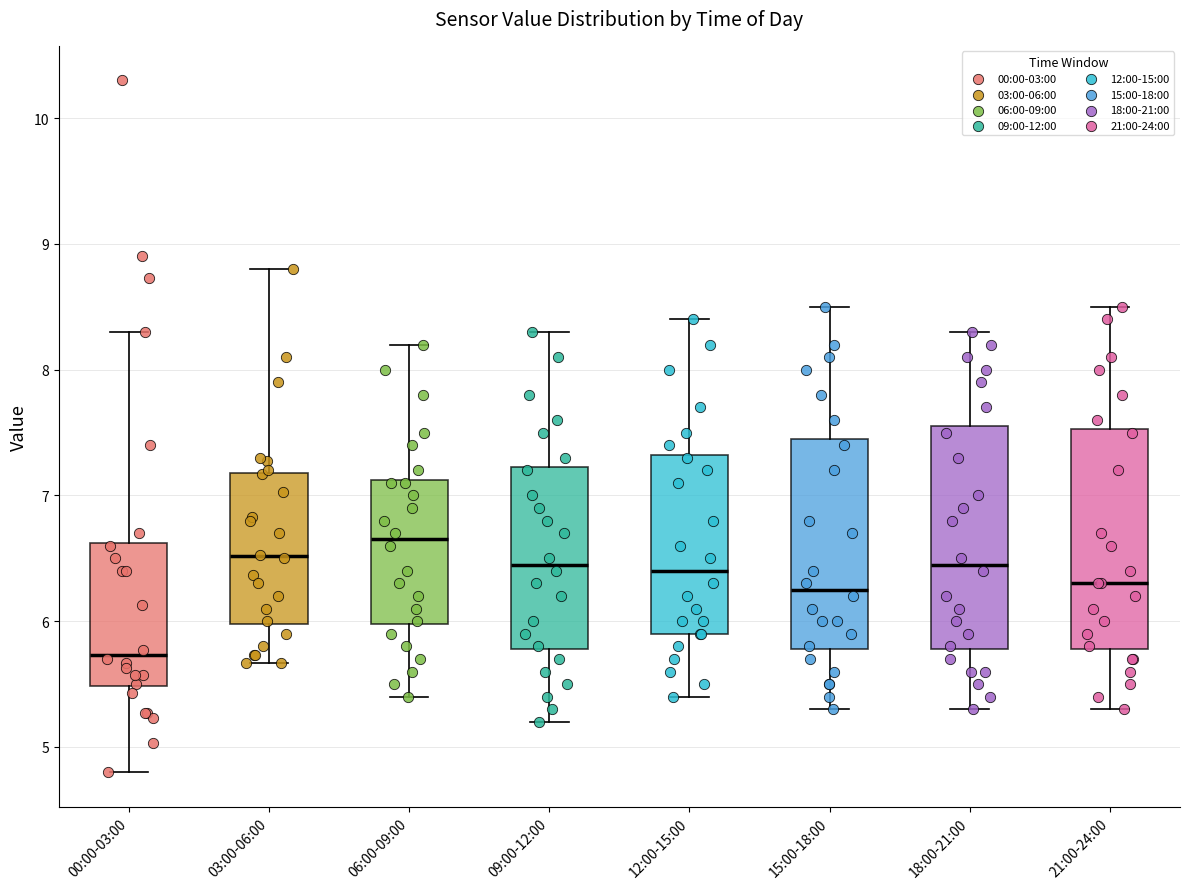

Reading left to right, transcribe this box plot: for each box, give where its median line is, the range the box spans, and where its two whiskers end, as read against the y-axis. The values are not printed on the chart, so give them approximately, as read against the axis.

00:00-03:00: median 5.7, box 5.5 to 6.6, whiskers 4.8 to 8.3
03:00-06:00: median 6.5, box 6.0 to 7.2, whiskers 5.7 to 8.8
06:00-09:00: median 6.7, box 6.0 to 7.1, whiskers 5.4 to 8.2
09:00-12:00: median 6.5, box 5.8 to 7.2, whiskers 5.2 to 8.3
12:00-15:00: median 6.4, box 5.9 to 7.3, whiskers 5.4 to 8.4
15:00-18:00: median 6.3, box 5.8 to 7.5, whiskers 5.3 to 8.5
18:00-21:00: median 6.5, box 5.8 to 7.6, whiskers 5.3 to 8.3
21:00-24:00: median 6.3, box 5.8 to 7.5, whiskers 5.3 to 8.5